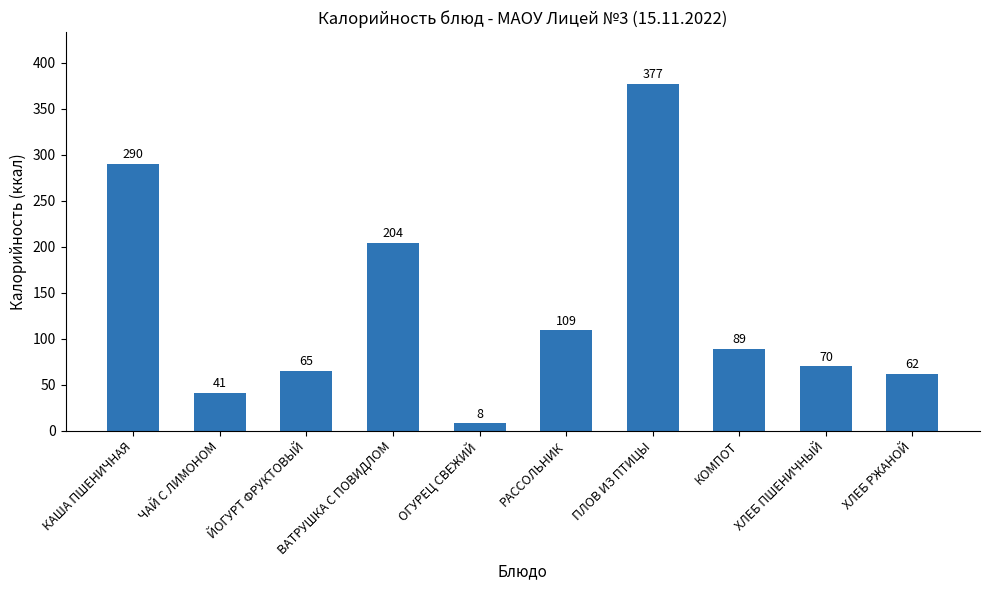

List the labels in order of value, smallest first.

ОГУРЕЦ СВЕЖИЙ, ЧАЙ С ЛИМОНОМ, ХЛЕБ РЖАНОЙ, ЙОГУРТ ФРУКТОВЫЙ, ХЛЕБ ПШЕНИЧНЫЙ, КОМПОТ, РАССОЛЬНИК, ВАТРУШКА С ПОВИДЛОМ, КАША ПШЕНИЧНАЯ, ПЛОВ ИЗ ПТИЦЫ